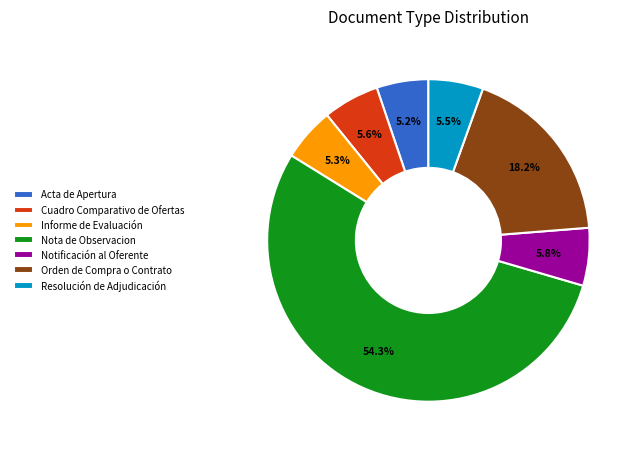

What is the ratio of the value at Cuadro Comparativo de Ofertas to the value at Notificación al Oferente?

1.0